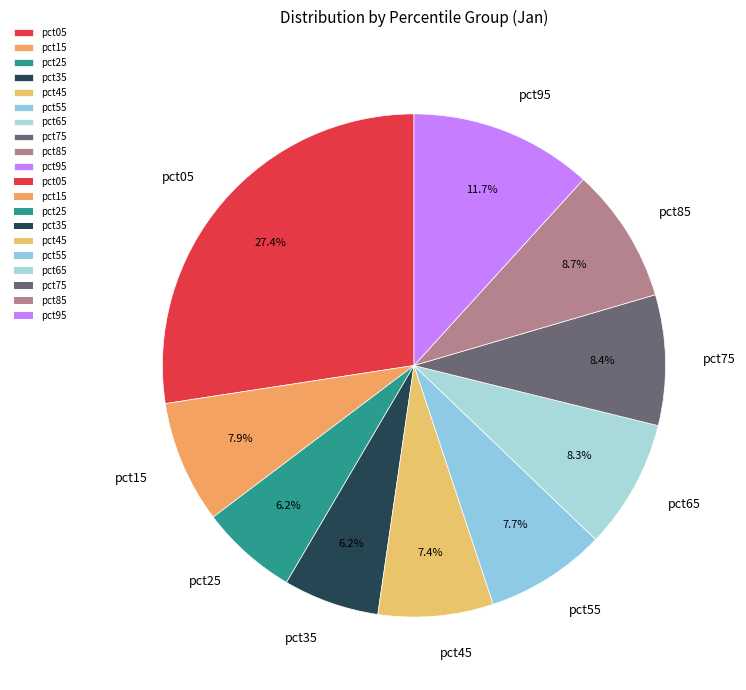

Which slice is the largest?

pct05